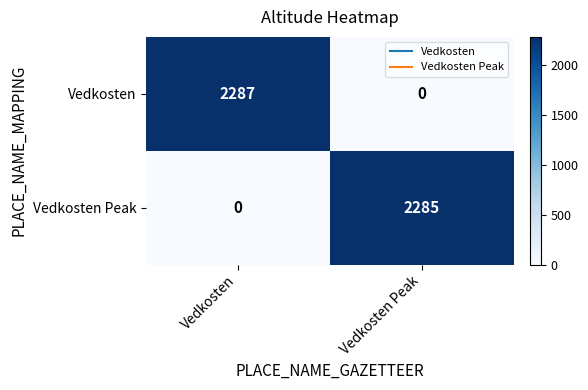

Reading left to right, what are all the values shown in this chart?

Vedkosten: Vedkosten=2287	Vedkosten Peak=0
Vedkosten Peak: Vedkosten=0	Vedkosten Peak=2285